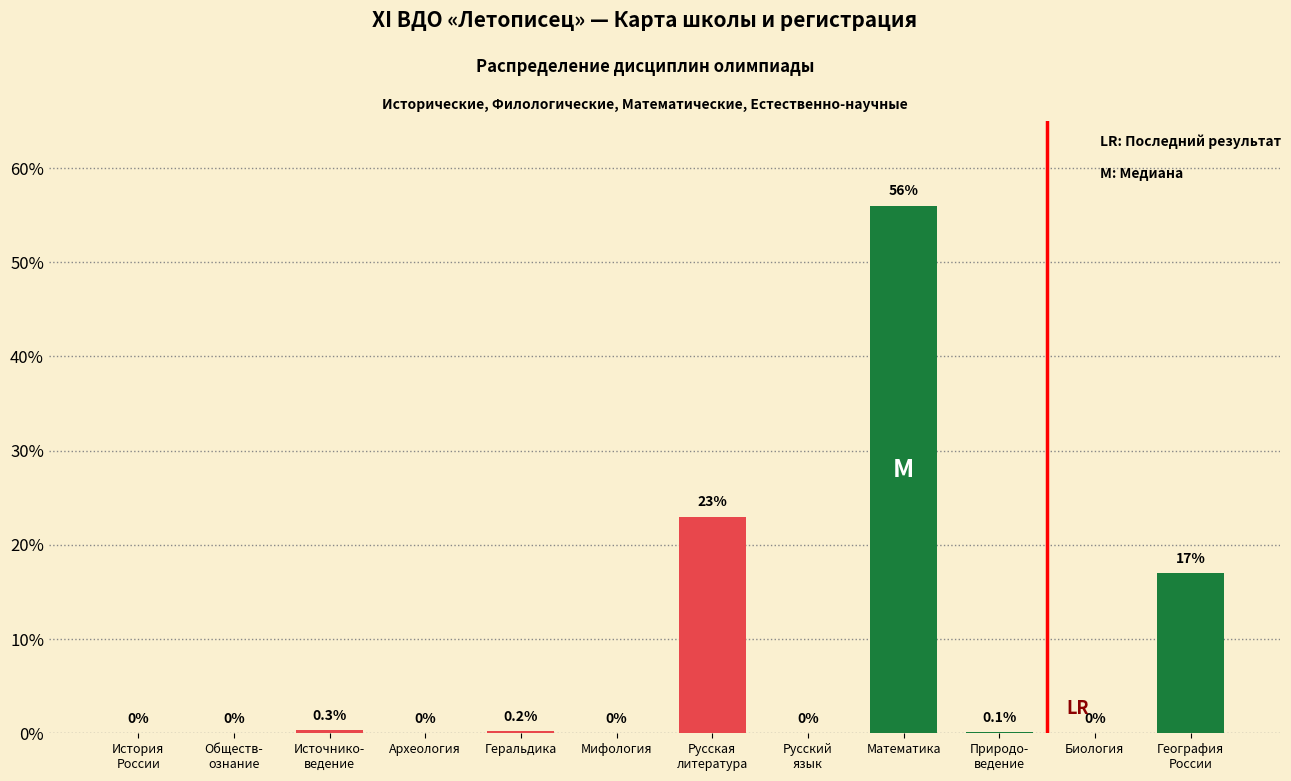

Read the value at Математика.

56.0